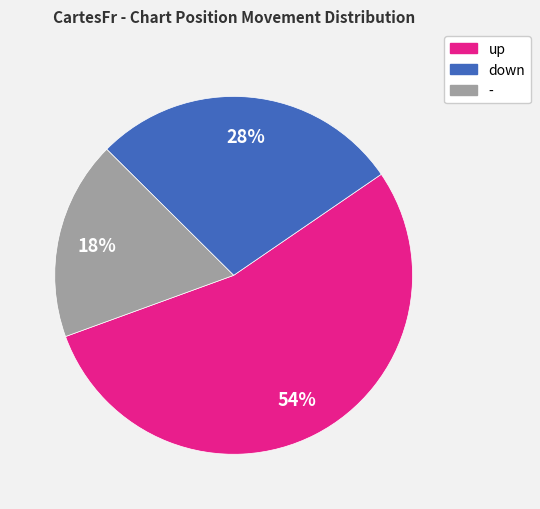

To the nearest percent, what is the combined percentage of - and up?

72%